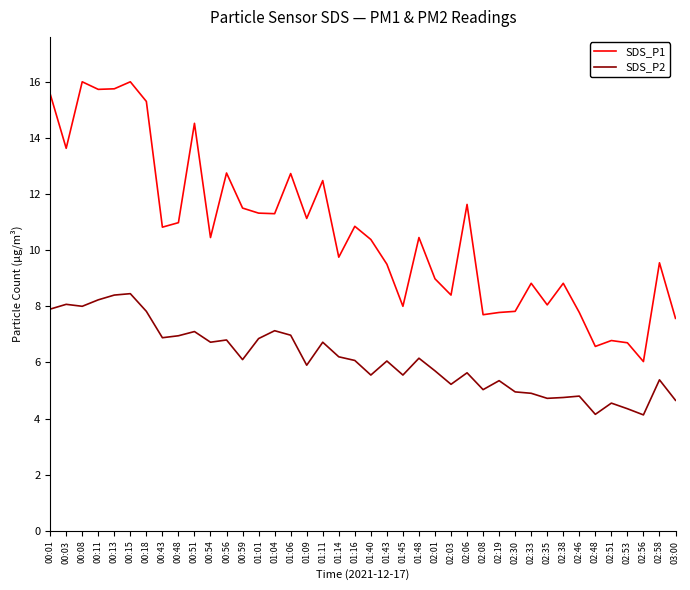

True or false: SDS_P2 has more than 1 points higher than both neighbors.

True